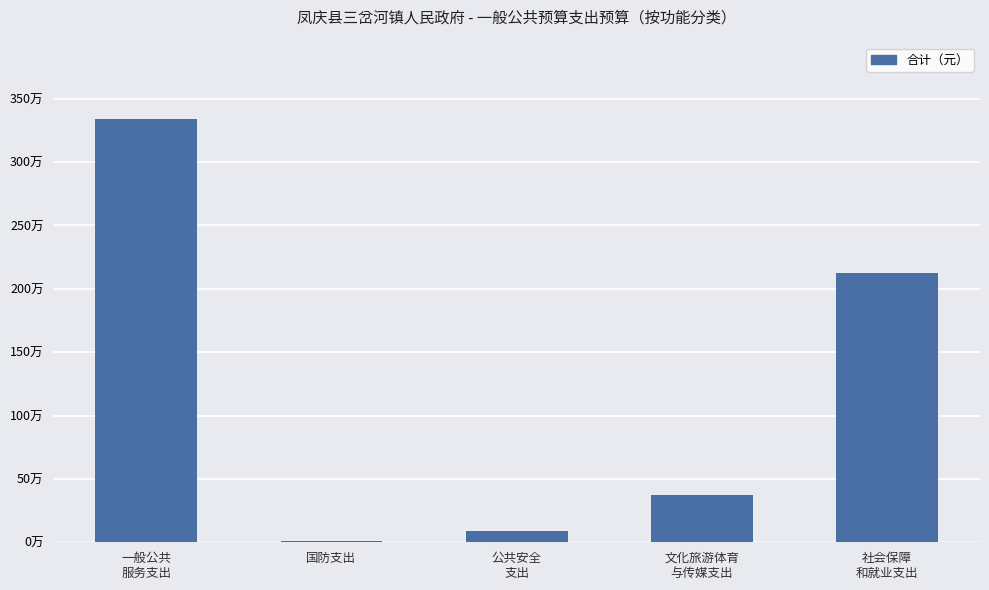

True or false: the data shows 2121503.1 at 社会保障
和就业支出.

True